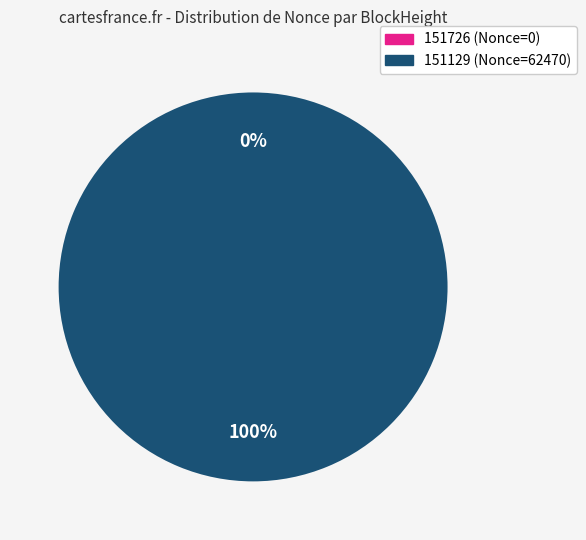

Which category has the smallest portion of the pie?

151726